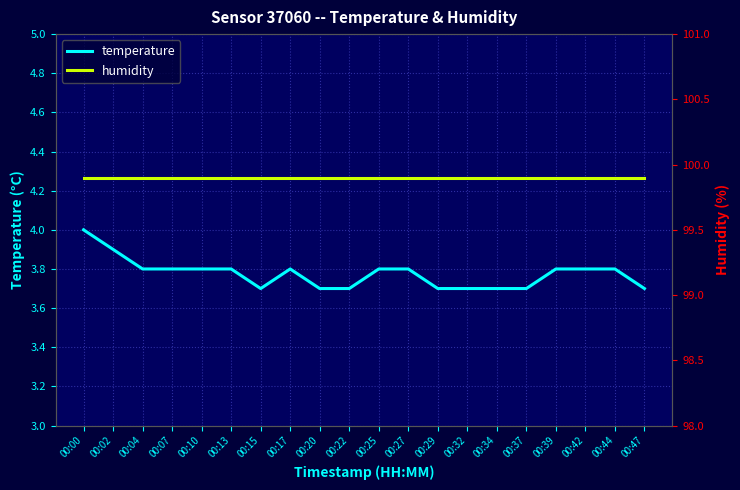

What is the value of the temperature point at the 4th from the left?

3.8